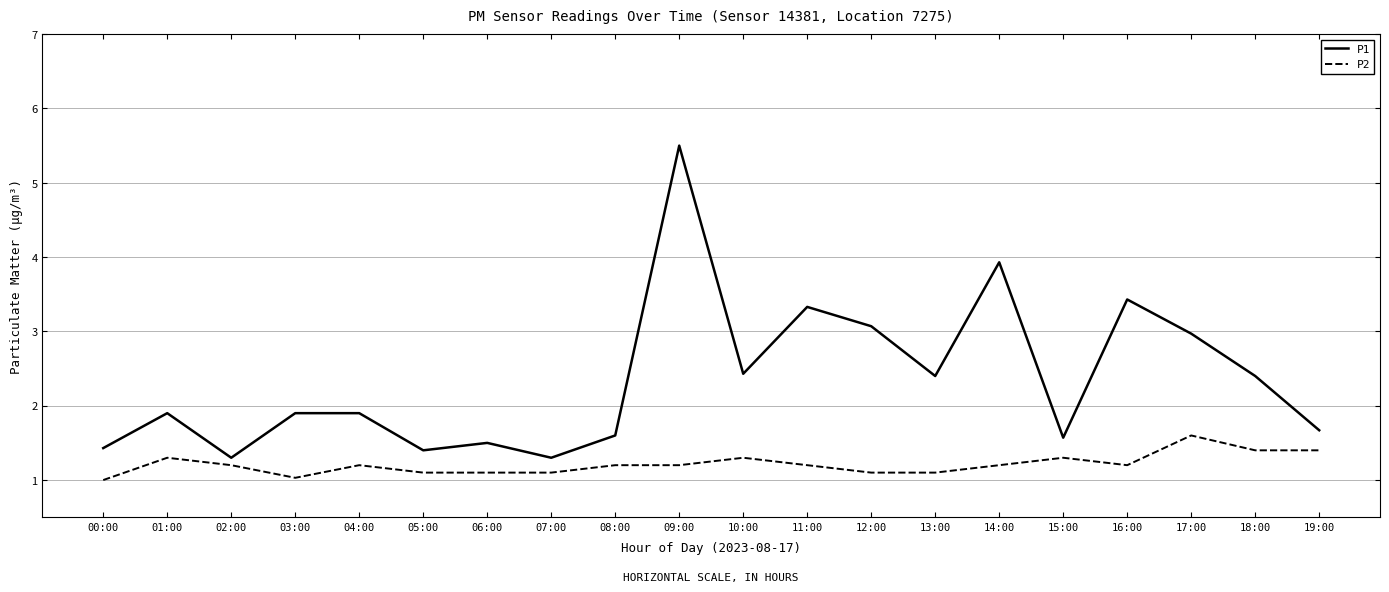

What position from the left is 07:00?

8